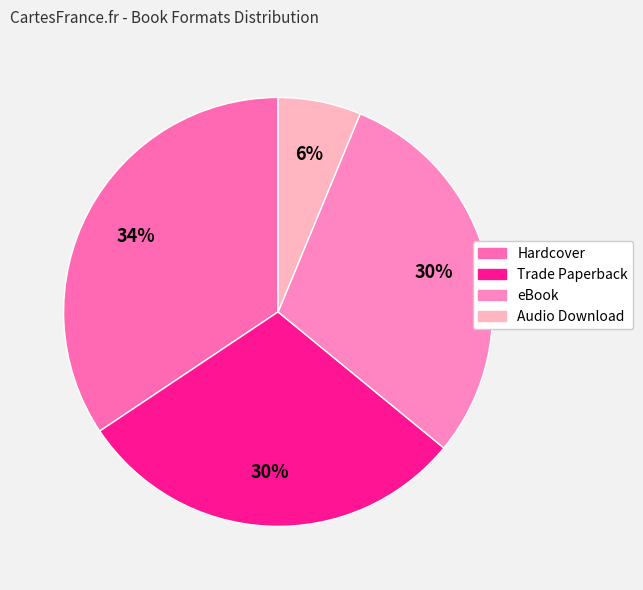

Which category has the biggest portion of the pie?

Hardcover